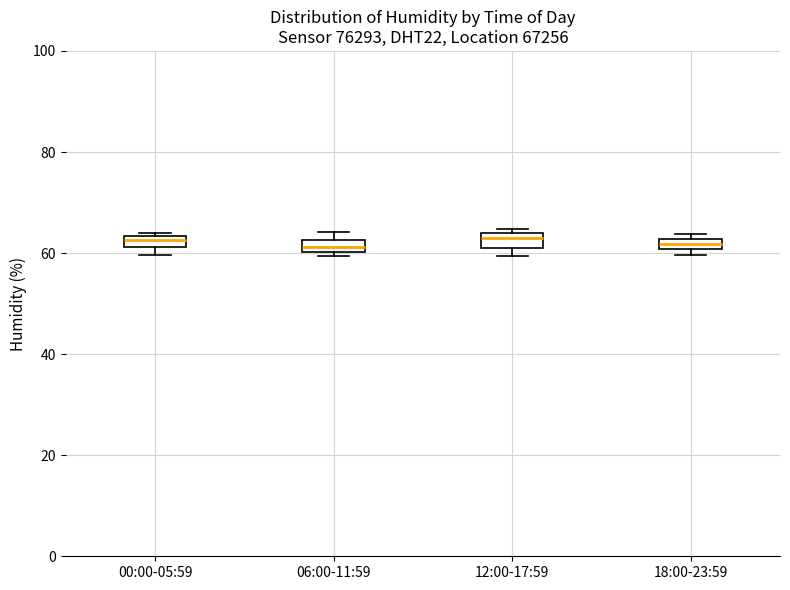

Where is the upper edge of the box for 00:00-05:59 on the y-axis? The values are not printed on the chart, so give them approximately, as read against the axis.

64